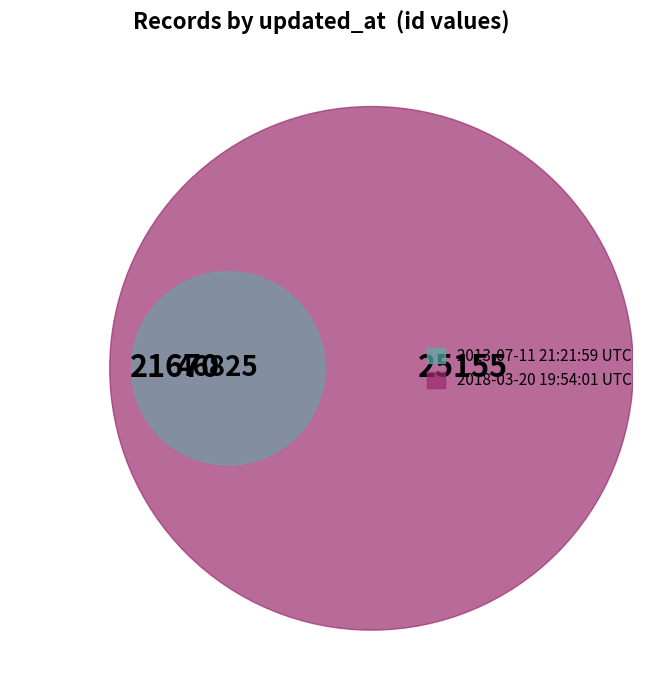

How much of the chart is everything except 2013-07-11 21:21:59 UTC?

53.7%